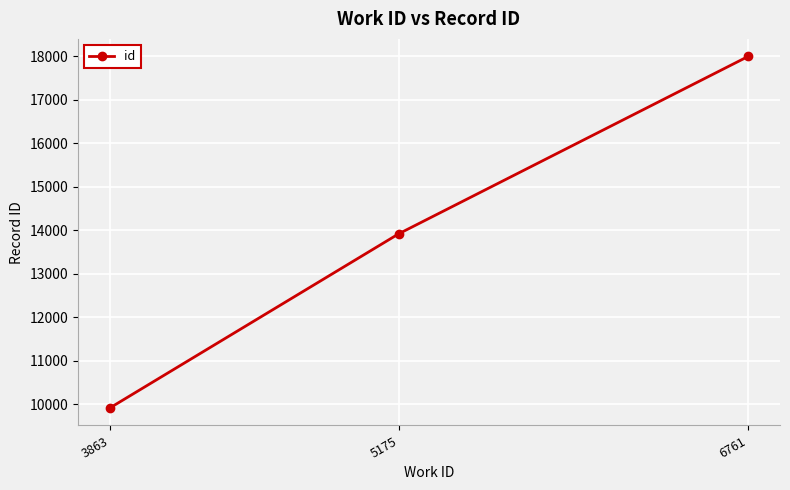

What is the average value?

13945